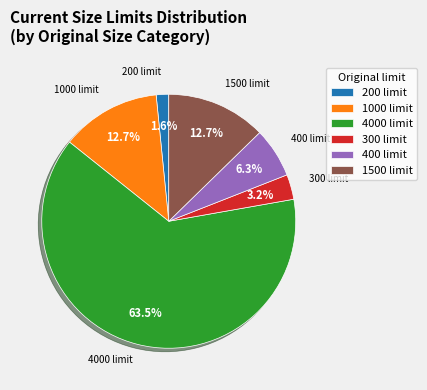

Combined, do 1000 limit and 1500 limit account for over 50%?

No